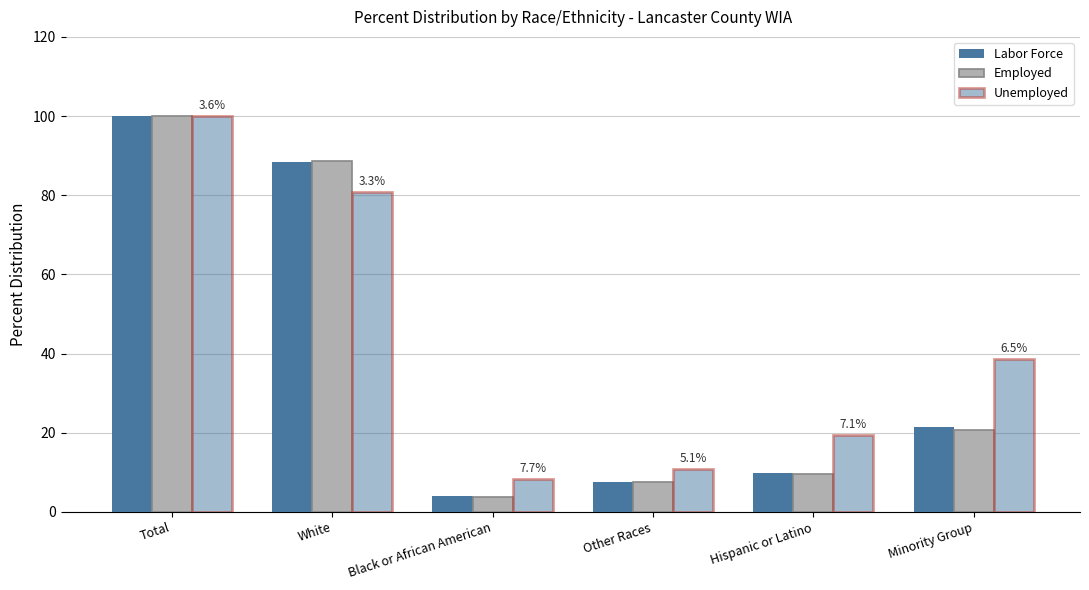

What is the difference between the highest and lowest values at Hispanic or Latino?

9.9